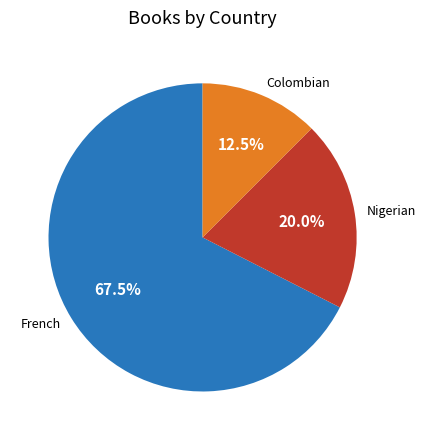

How many segments does this pie chart have?

3